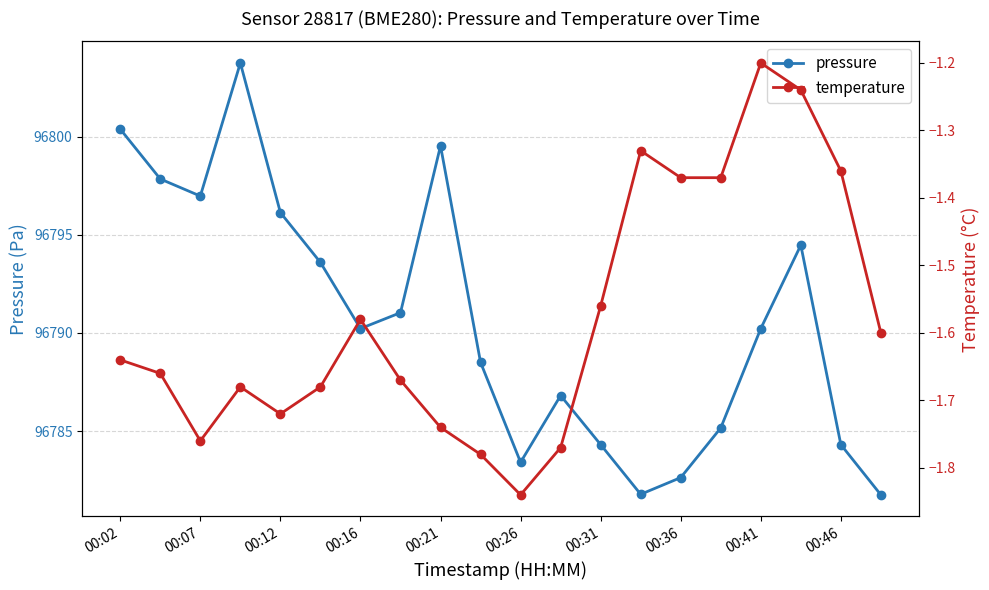

What value does the pressure series have at 17?

96794.5